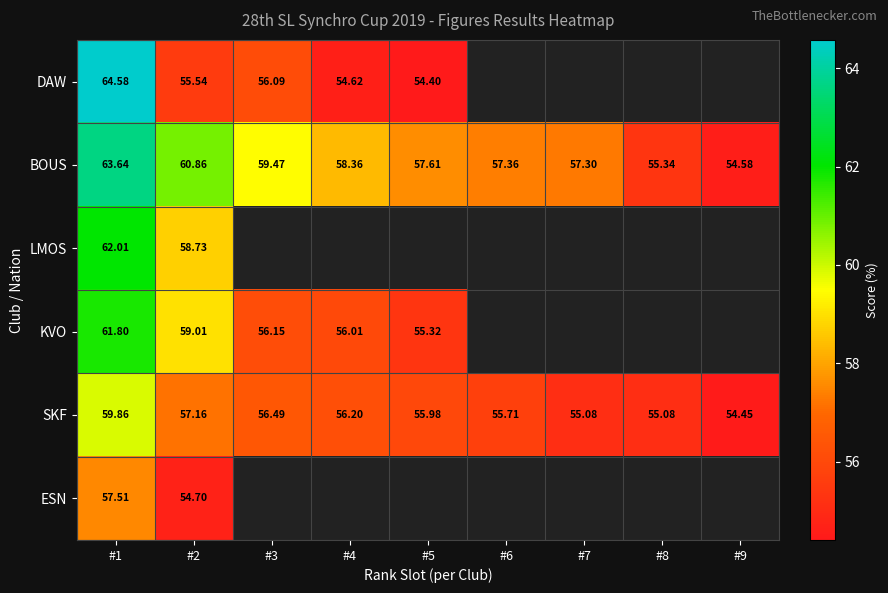

What is the difference between the second highest and second lowest values in the SKF series?

2.1